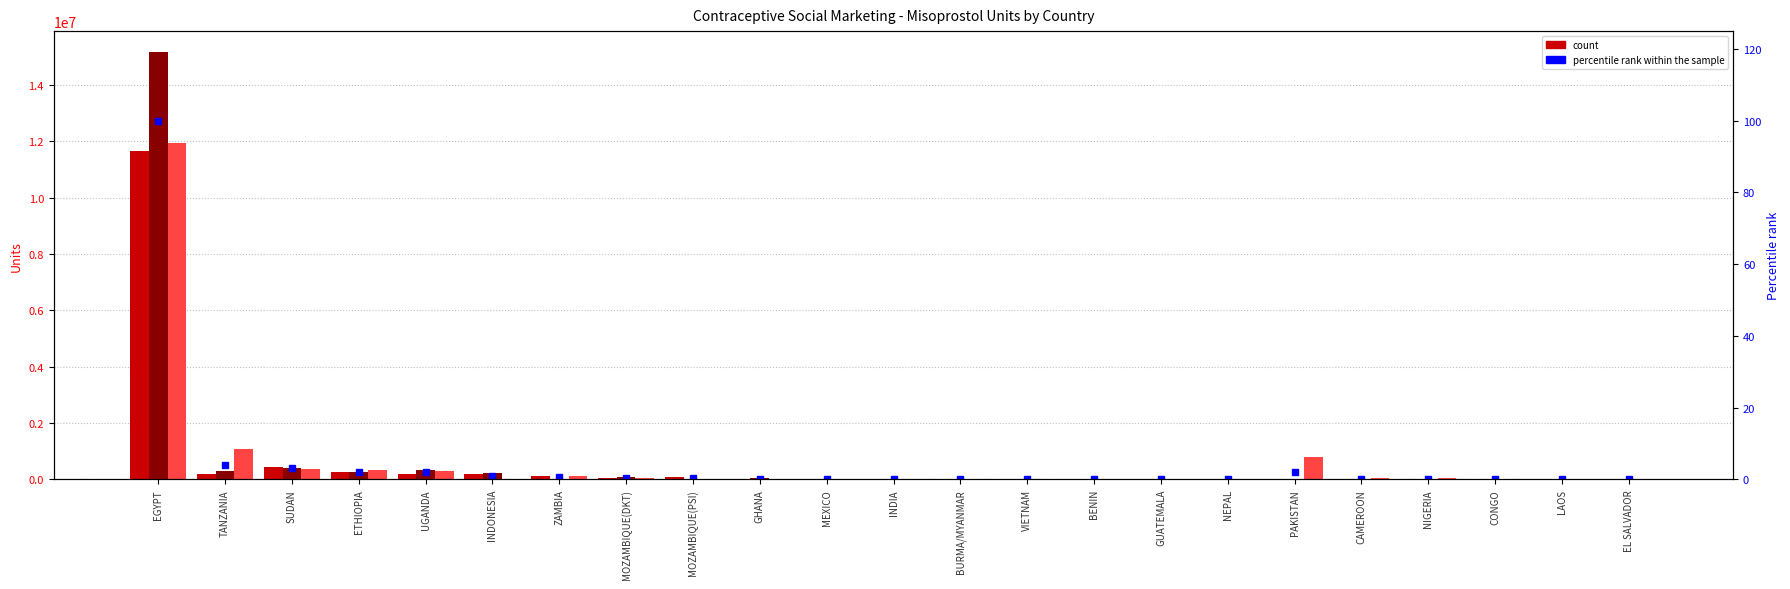

What is the average value?

5.1